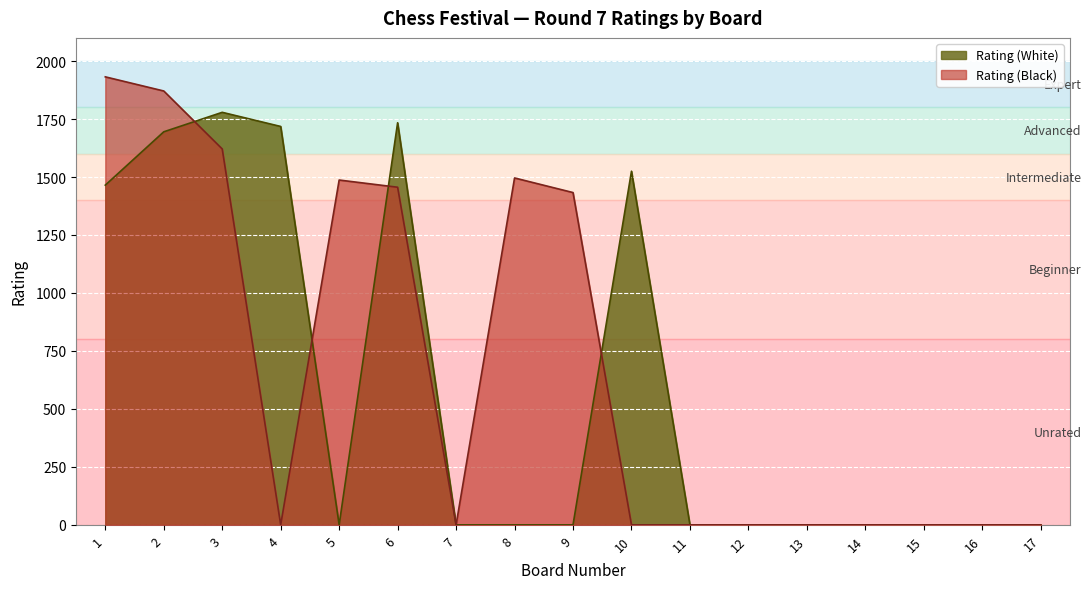

At how many categories does at least one series exceed 30?

9